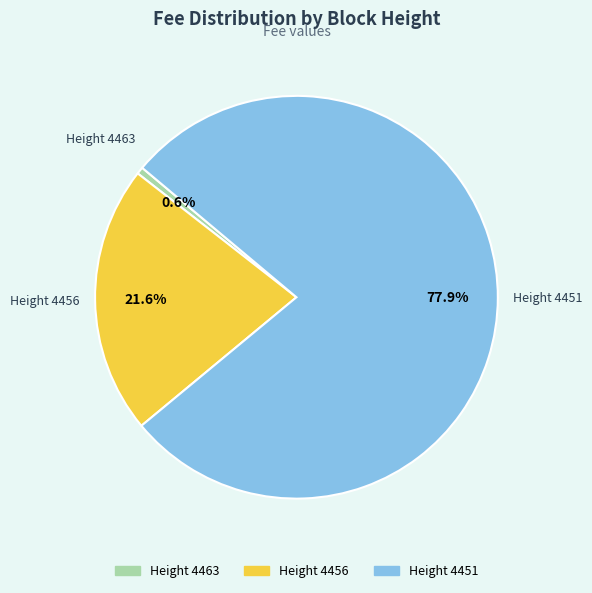

Is there any slice that represents more than half of the pie?

Yes